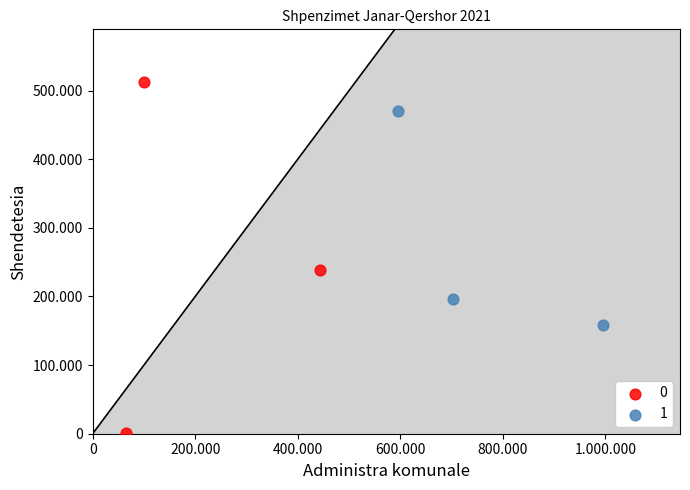

What are all the series names shown in the legend?

0, 1